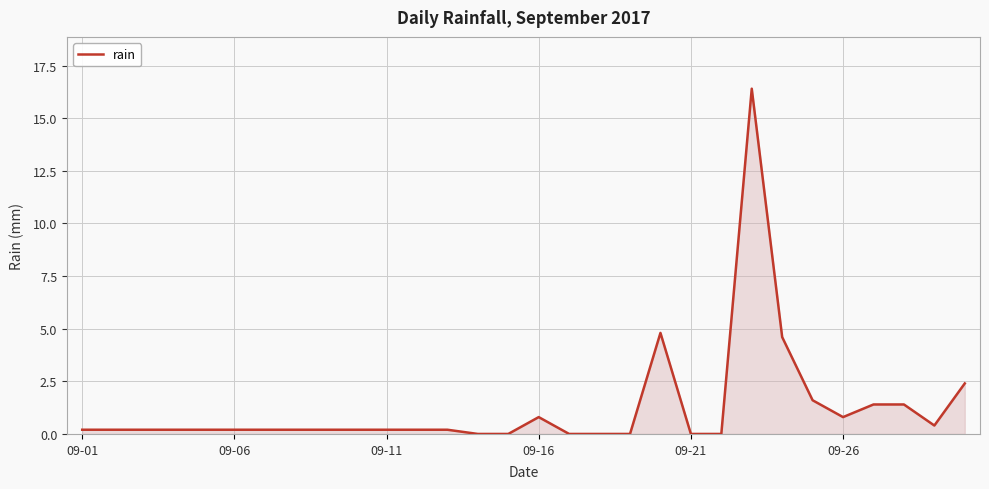

True or false: the data has more than 2 interior local peaks.

True